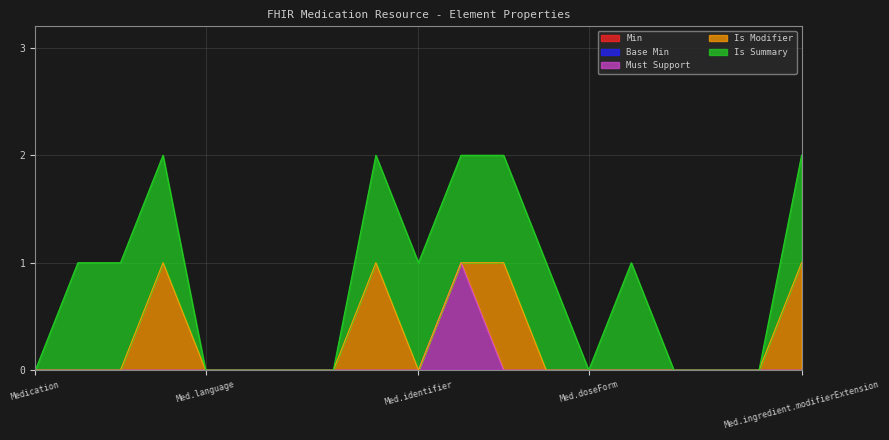

True or false: Min and Must Support cross at least once.

False